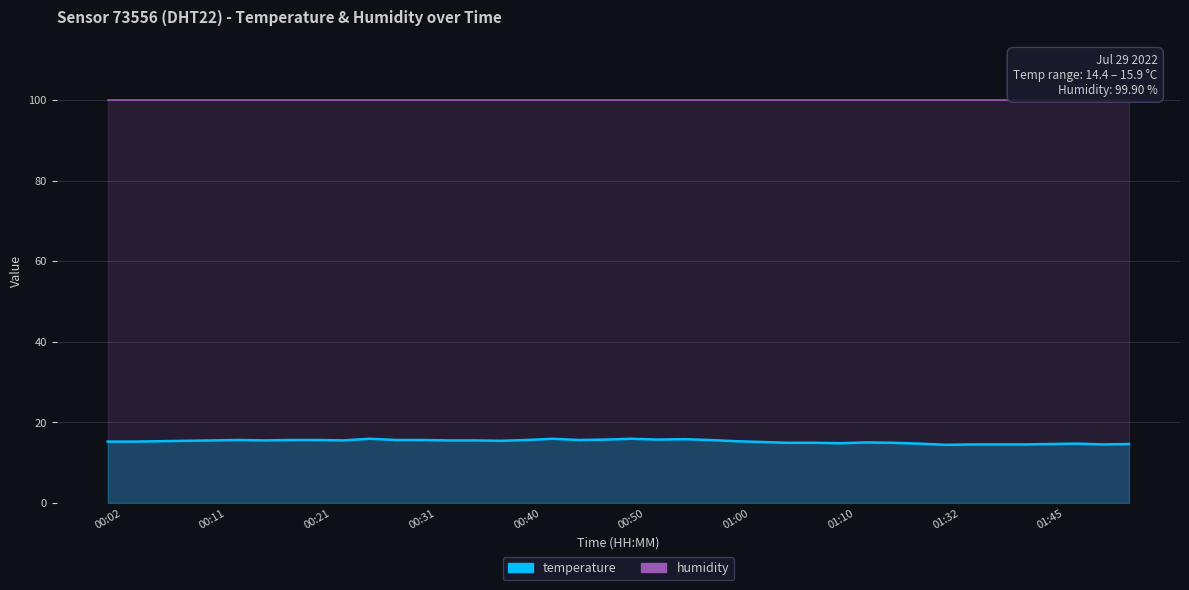

Which label corresponds to the smallest value in the chart?

01:32